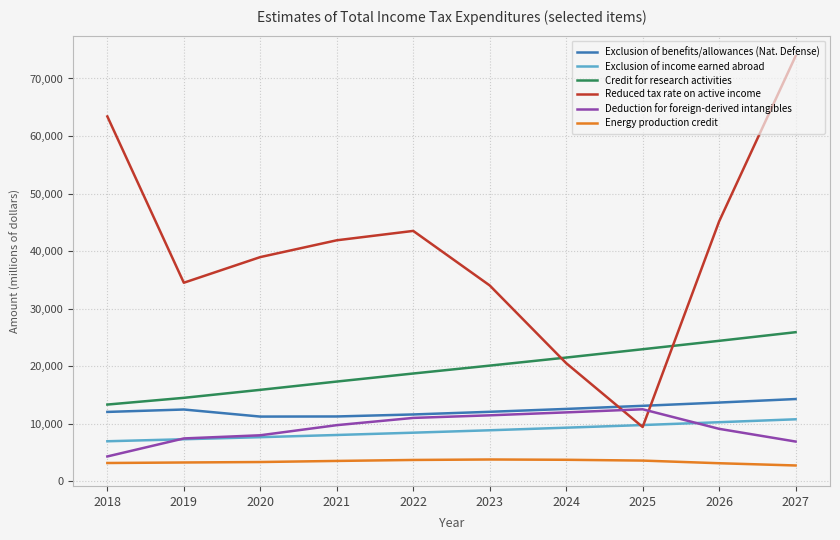

Is the value of Exclusion of benefits/allowances (Nat. Defense) at 2027 greater than the value of Exclusion of income earned abroad at 2027?

Yes